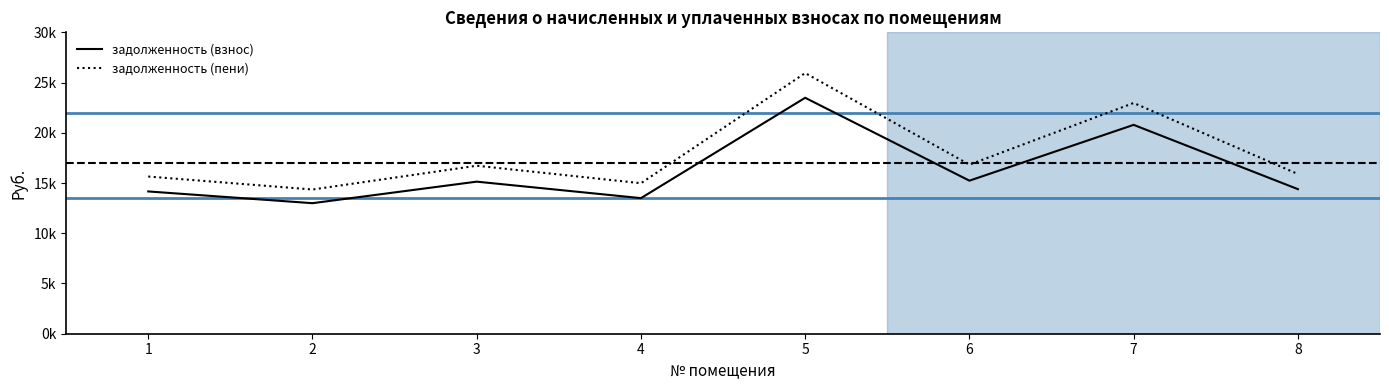

Does the chart have visible grid lines?

No